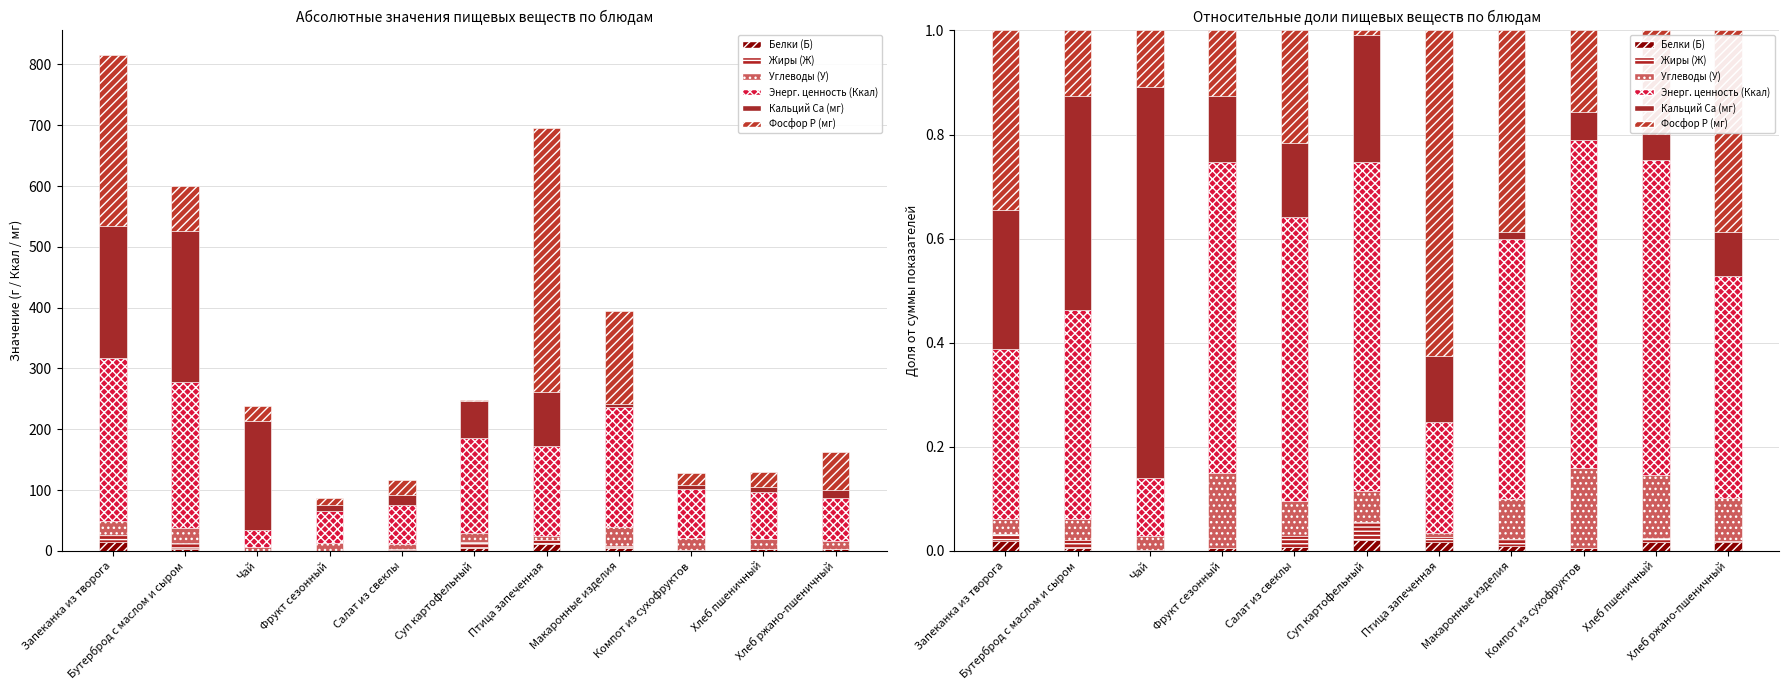

What is the value of the Энерг. ценность (Ккал) bar at the 1st from the left?

0.3